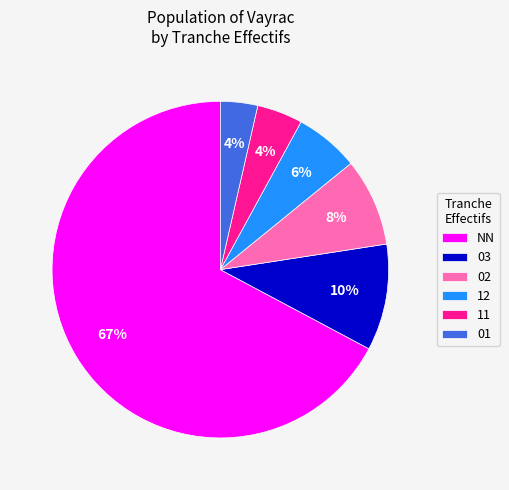

Which slice is the largest?

NN